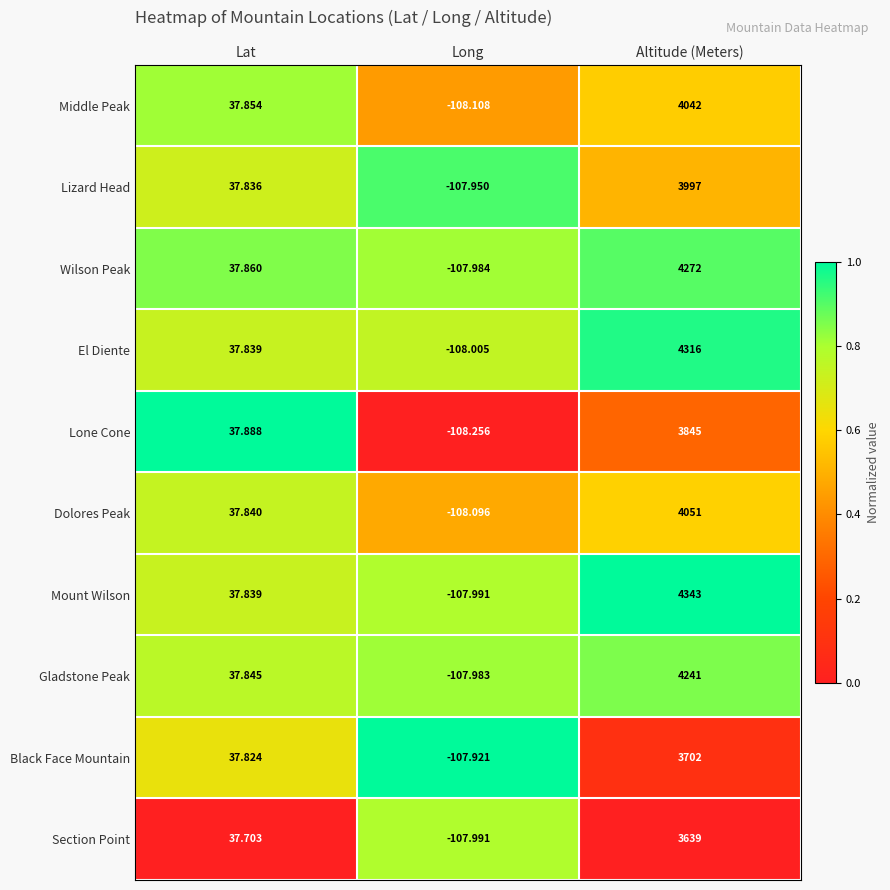

Count the number of data series in this chart.

10